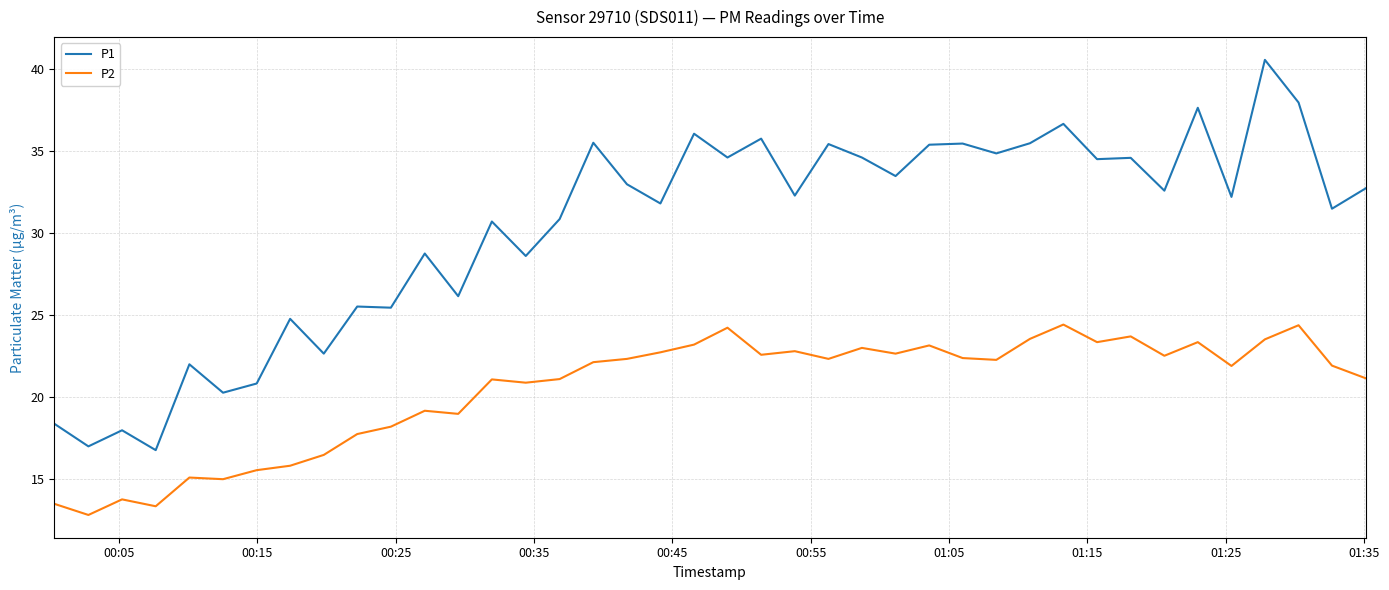

Which series has the largest total across all categories?

P1